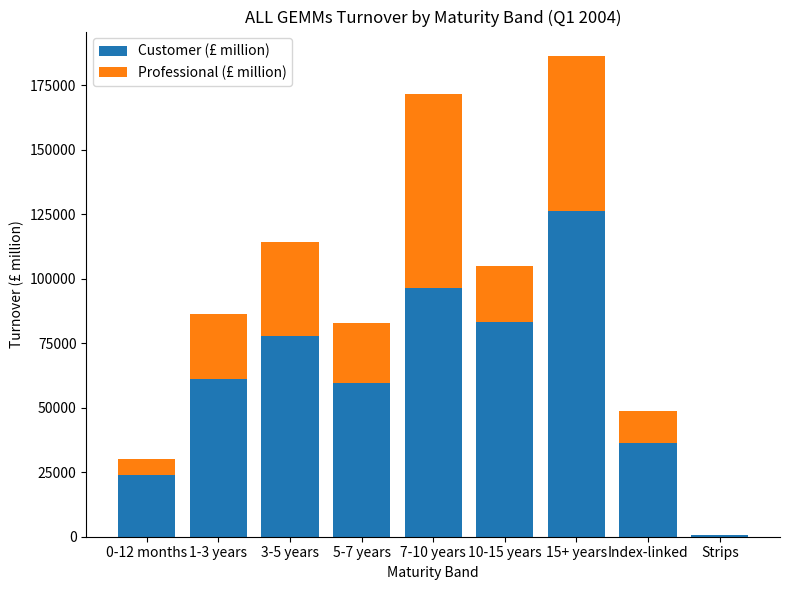

Are the bars grouped side by side (vs. stacked)?

No